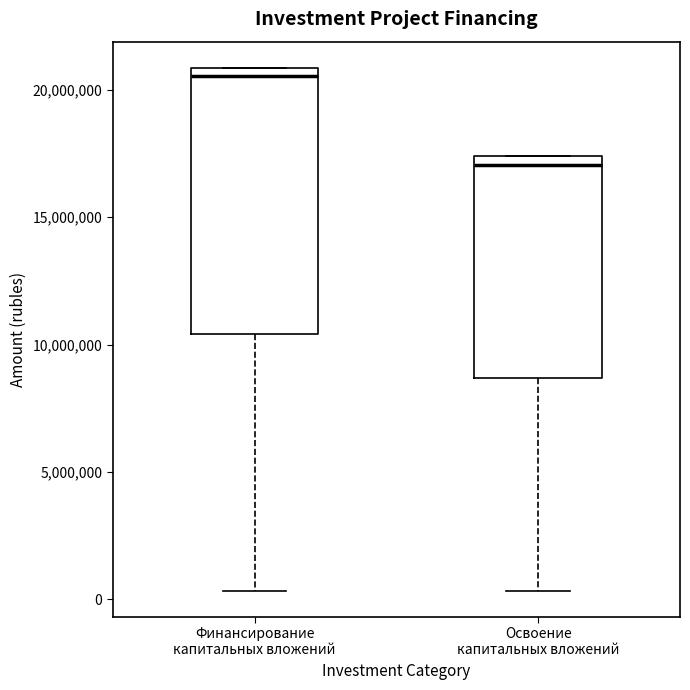

Where does the lower whisker of the box for Финансирование капитальных вложений end on the y-axis? The values are not printed on the chart, so give them approximately, as read against the axis.

500000